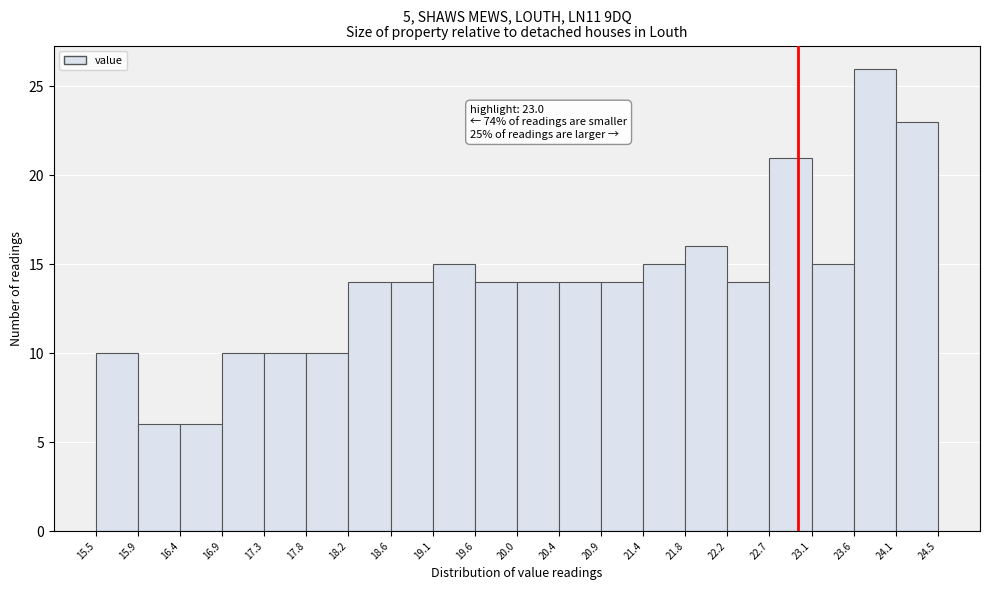

Over which range of the x-axis is the bar tallest?

23.6 to 24.1